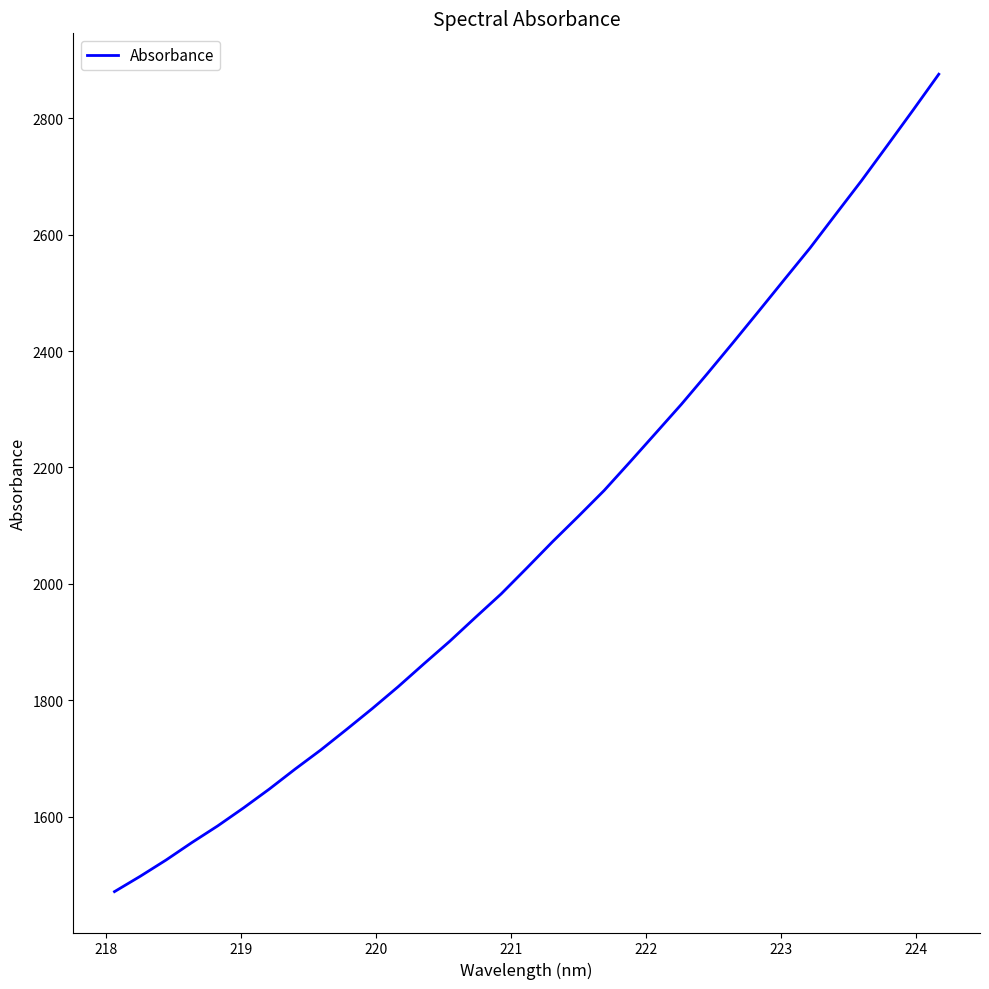

What is the maximum value shown in the chart?

2875.6